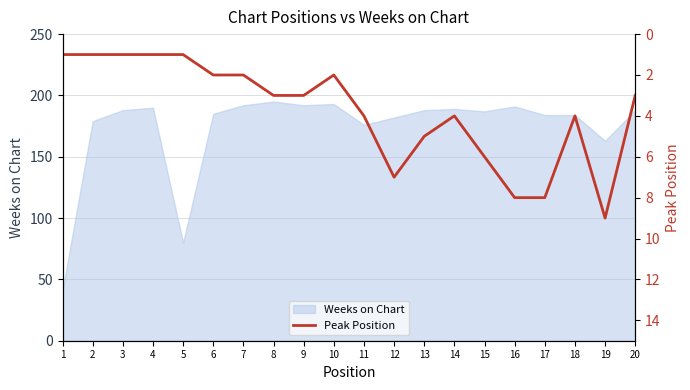

The chart shows a value of 6 at 15. True or false?

True